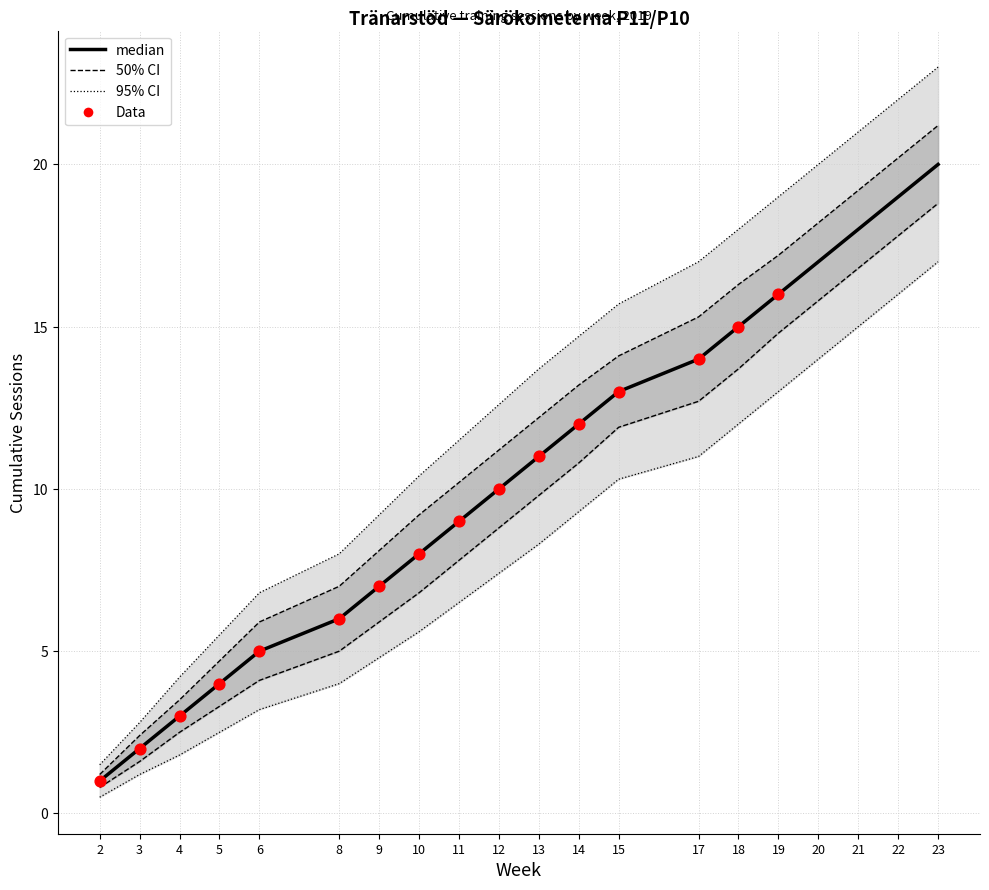

At how many categories does at least one series exceed 11?

12